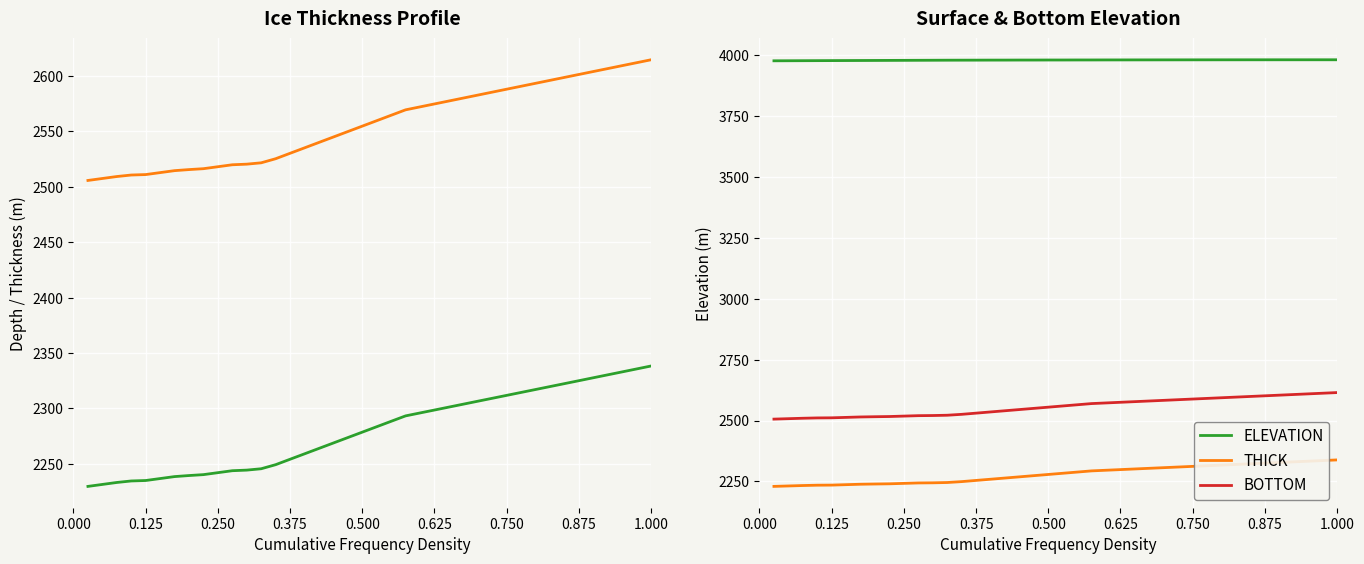

What is the smallest value displayed?

2229.5